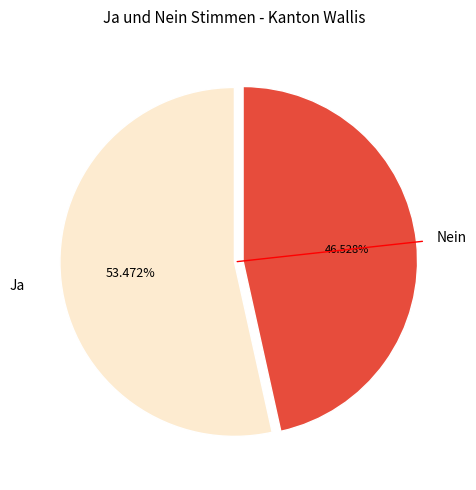

To the nearest percent, what is the average slice percentage?

50%